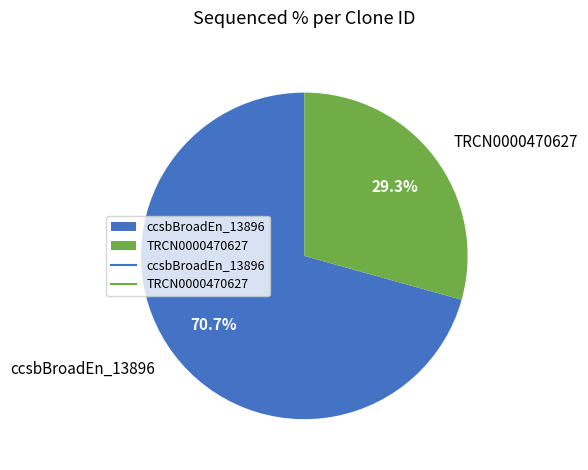

Combined, do ccsbBroadEn_13896 and TRCN0000470627 account for over 50%?

Yes